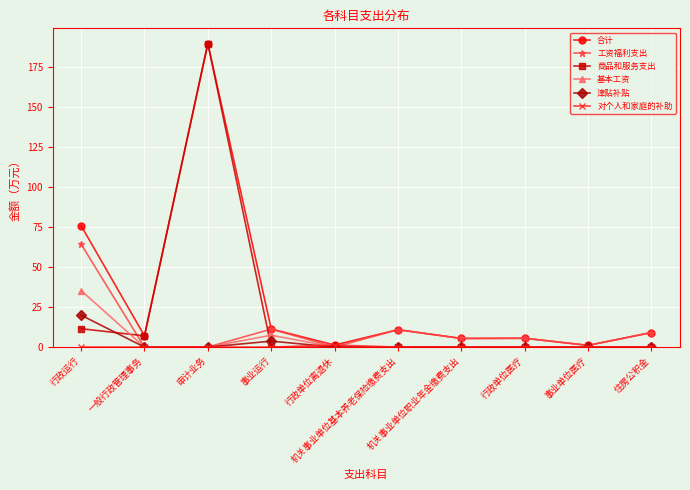

Which series has the largest range (max minus min)?

商品和服务支出